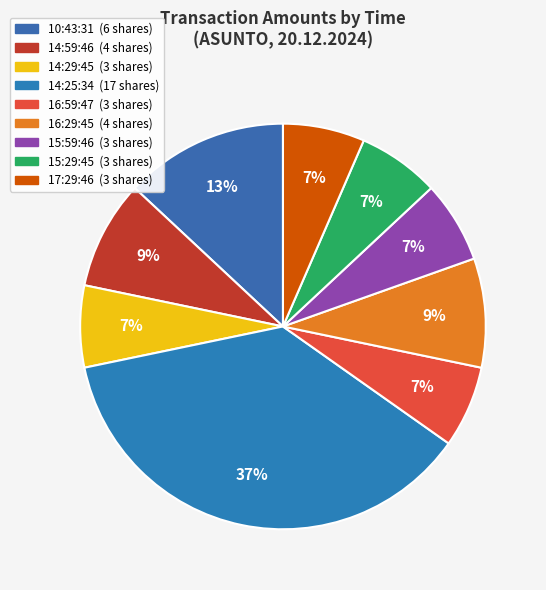

How many segments does this pie chart have?

9